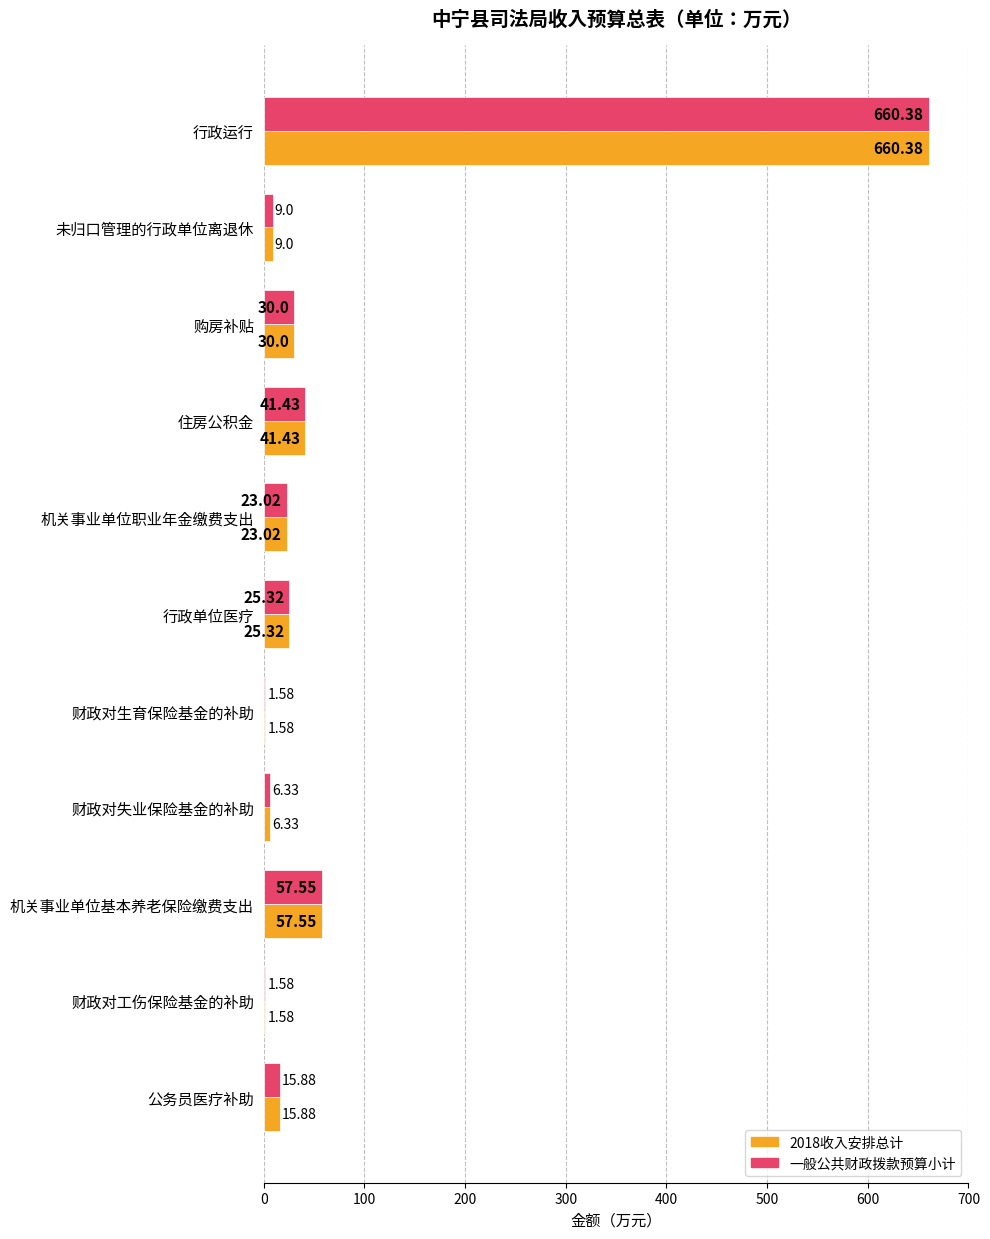

What is the sum of the 2018收入安排总计 values at 行政运行 and 行政单位医疗?

685.7